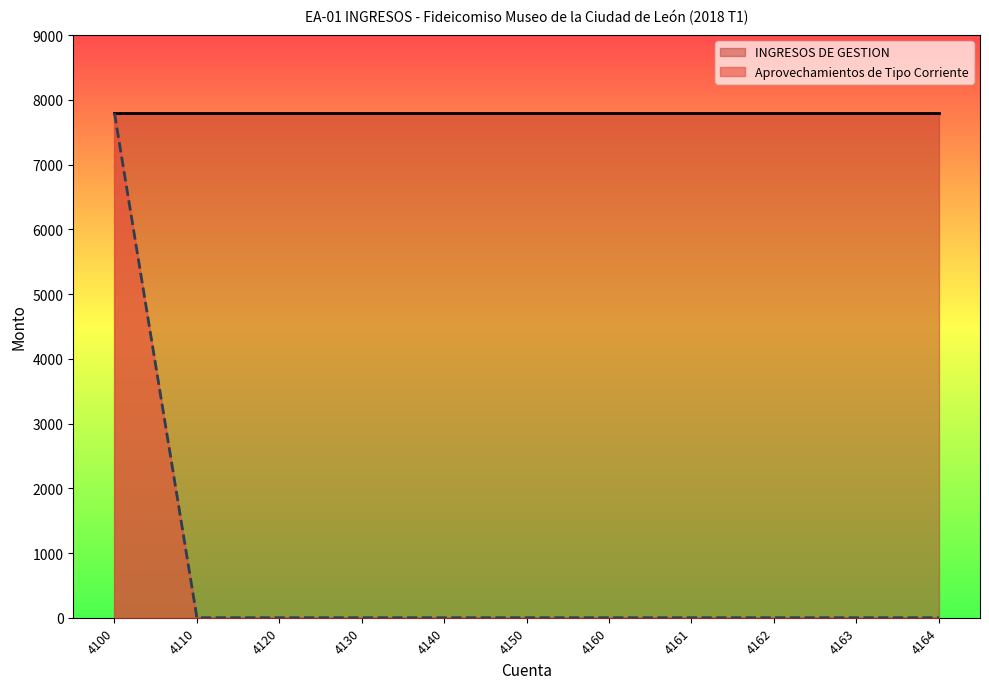

True or false: the data shows 0 at 4110.

True